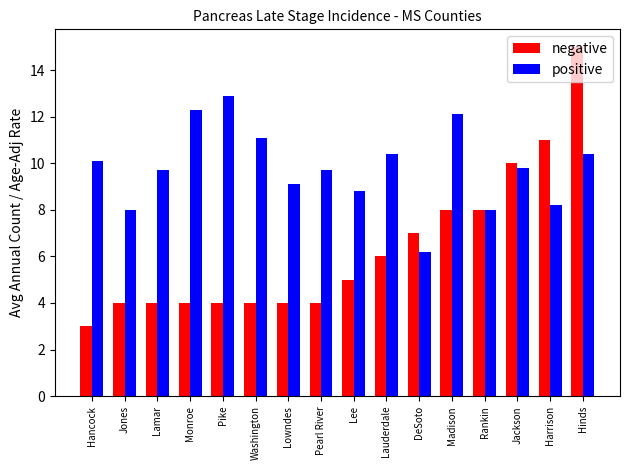

What is the spread (max minus min) of values at Madison?

4.1